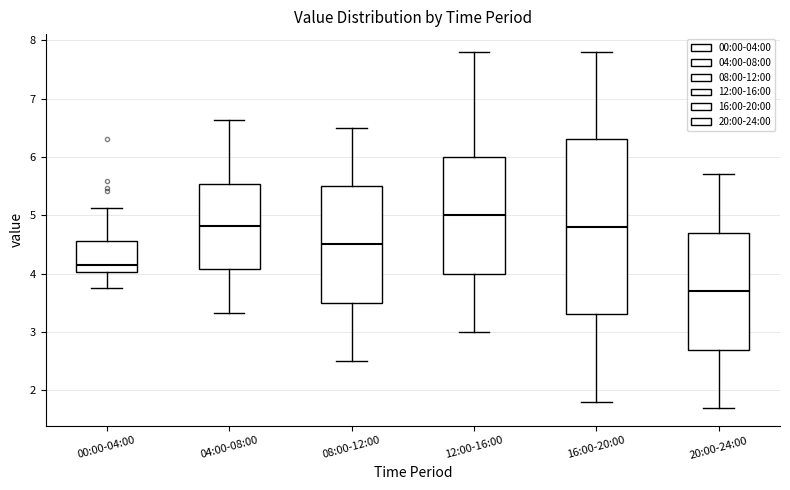

Which box is the tallest, from its lower edge to its upper edge?

16:00-20:00